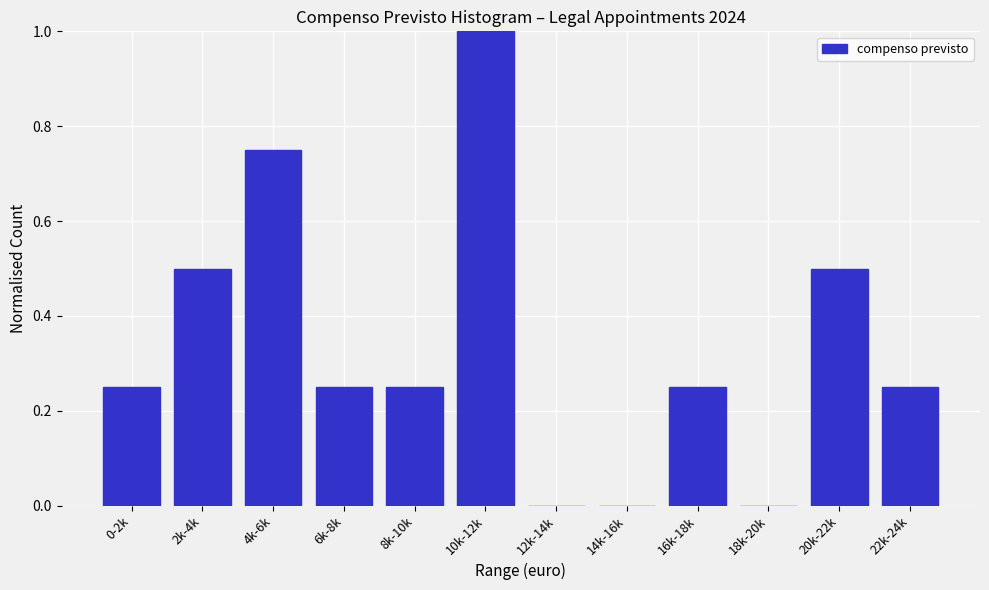

What is the maximum value shown in the chart?

1.0